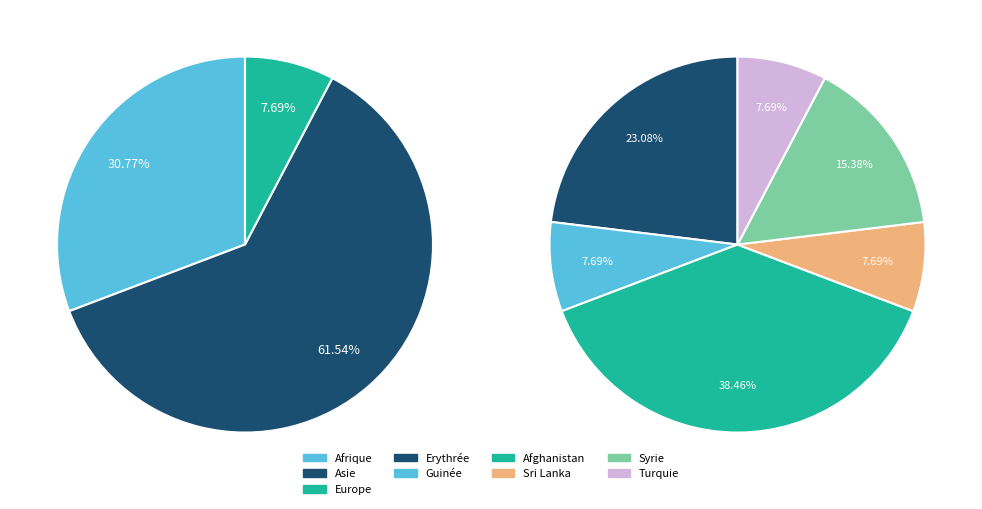

Does any single category account for the majority?

Yes